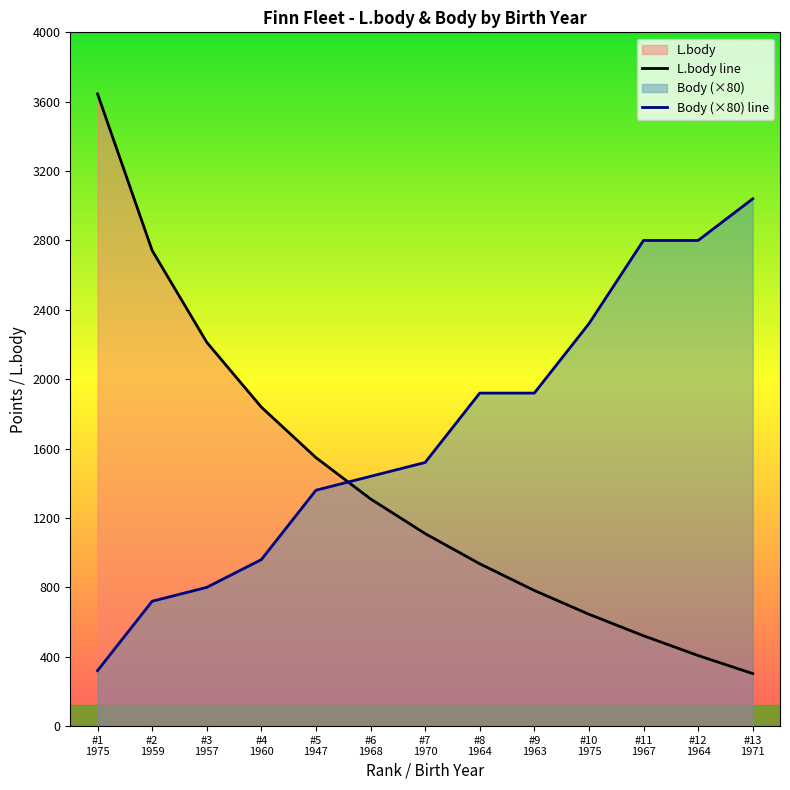

True or false: L.body line has a value of 442 at #13
1971.

False